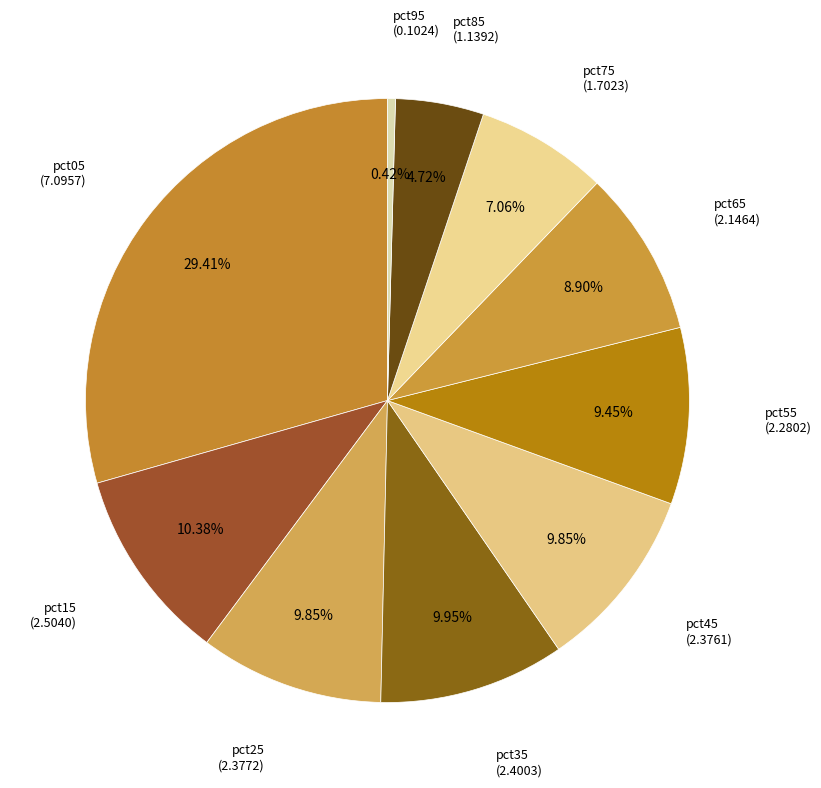

What portion of the pie excludes pct65?

91.1%